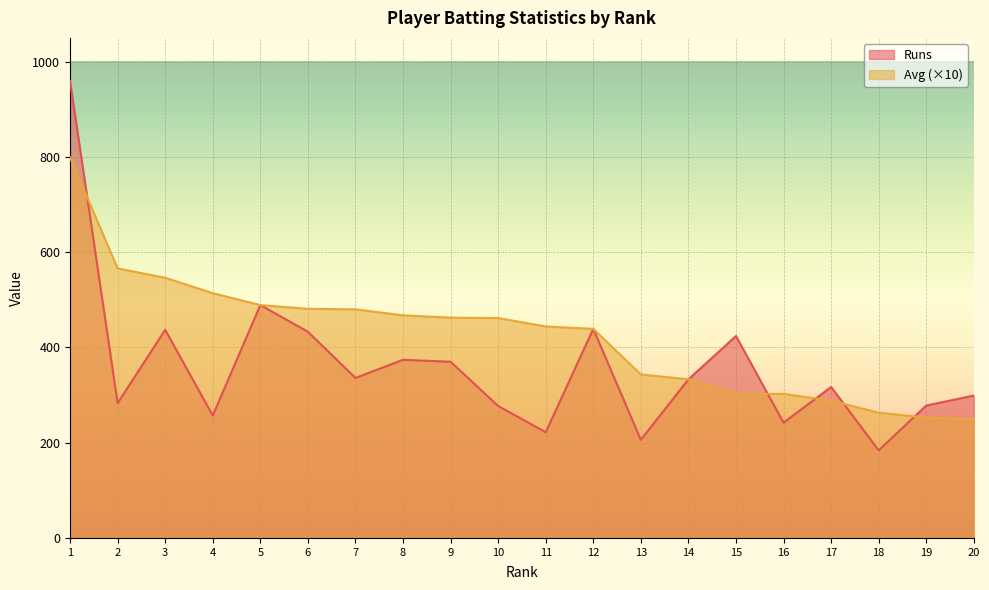

What is the highest value of the Avg series?

799.2